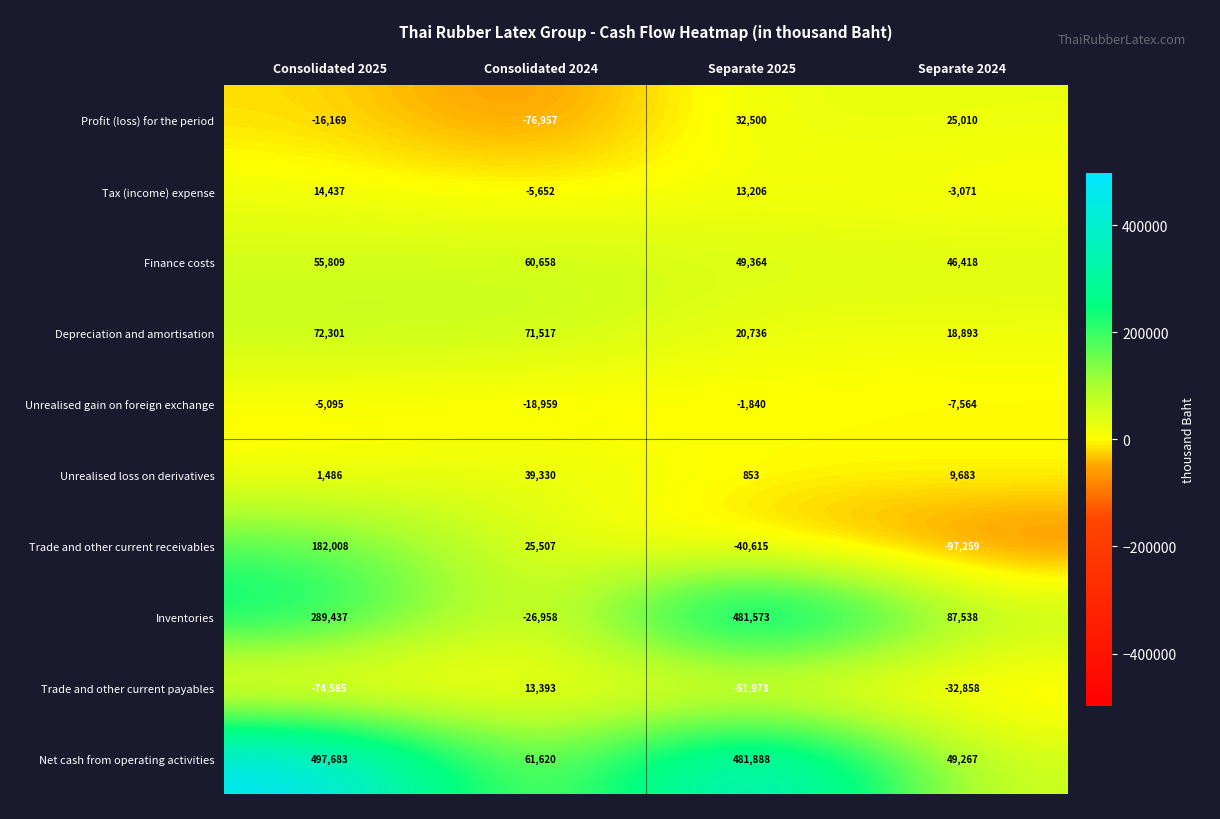

What is the total value across all series at Separate 2025?

985692